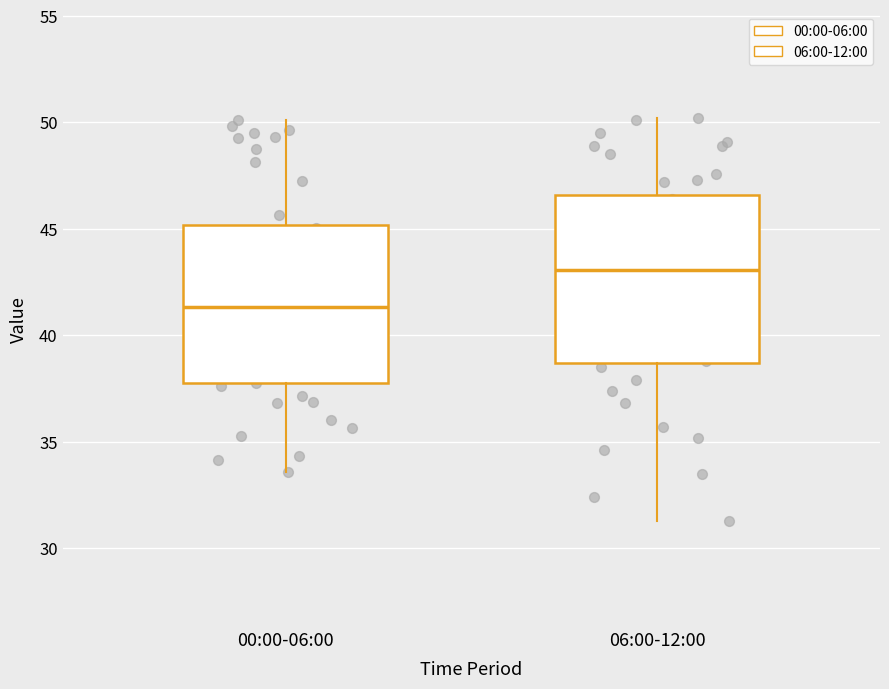

Reading left to right, read every box against the y-axis: the position of its median line, the range the box covers, and the ends of its whiskers. The values are not printed on the chart, so give them approximately, as read against the axis.

00:00-06:00: median 41.5, box 37.5 to 45.0, whiskers 33.5 to 50.0
06:00-12:00: median 43.0, box 38.5 to 46.5, whiskers 31.5 to 50.0